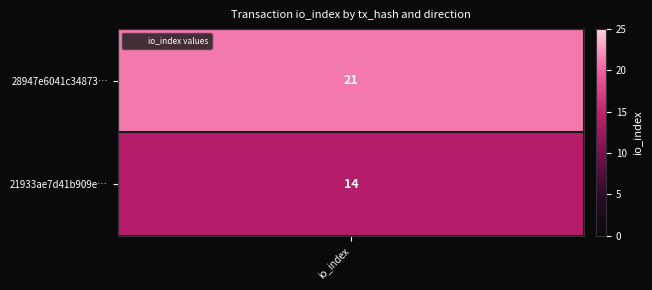

Between 0 and 1, which series saw the biggest shift?

28947e6041c348734d4909328f0a65c5c139e89